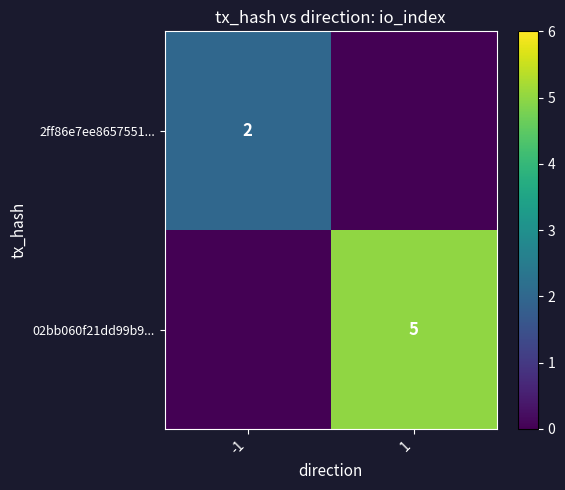

True or false: 2ff86e7ee8657551... has a value of 2 at -1.

True